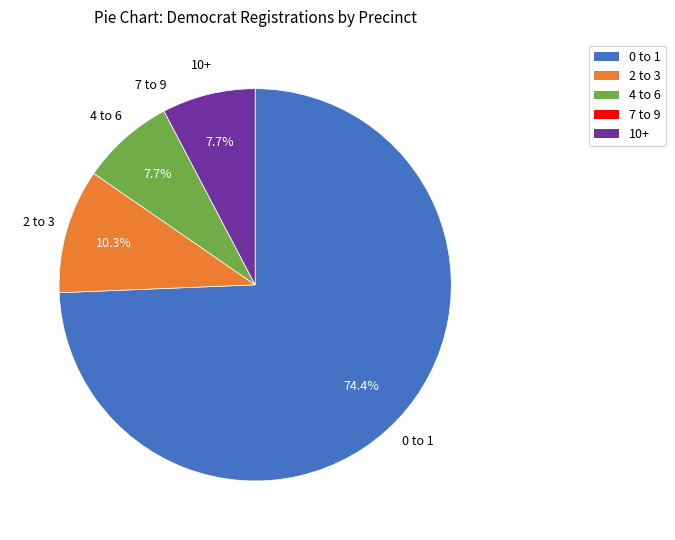

What is the largest slice in the pie chart?

0 to 1